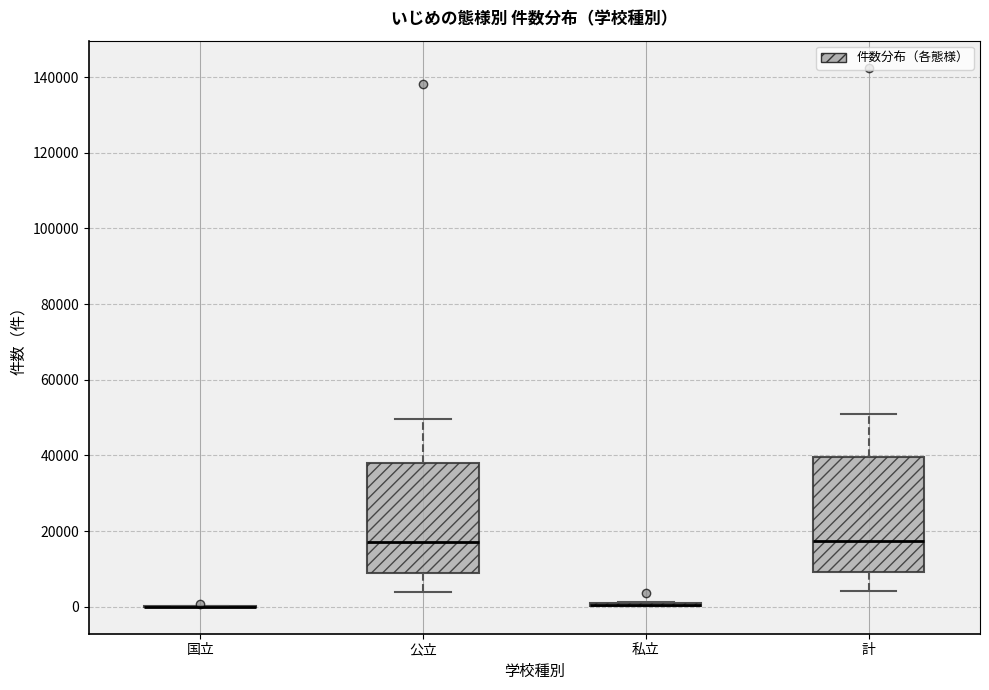

Reading left to right, read every box against the y-axis: the position of its median line, the range the box covers, and the ends of its whiskers. The values are not printed on the chart, so give them approximately, as read against the axis.

国立: box collapsed to a line at 0, whiskers 0 to 0
公立: median 18000, box 8000 to 38000, whiskers 4000 to 50000
私立: box collapsed to a line at 0, whiskers 0 to 2000
計: median 18000, box 10000 to 40000, whiskers 4000 to 50000